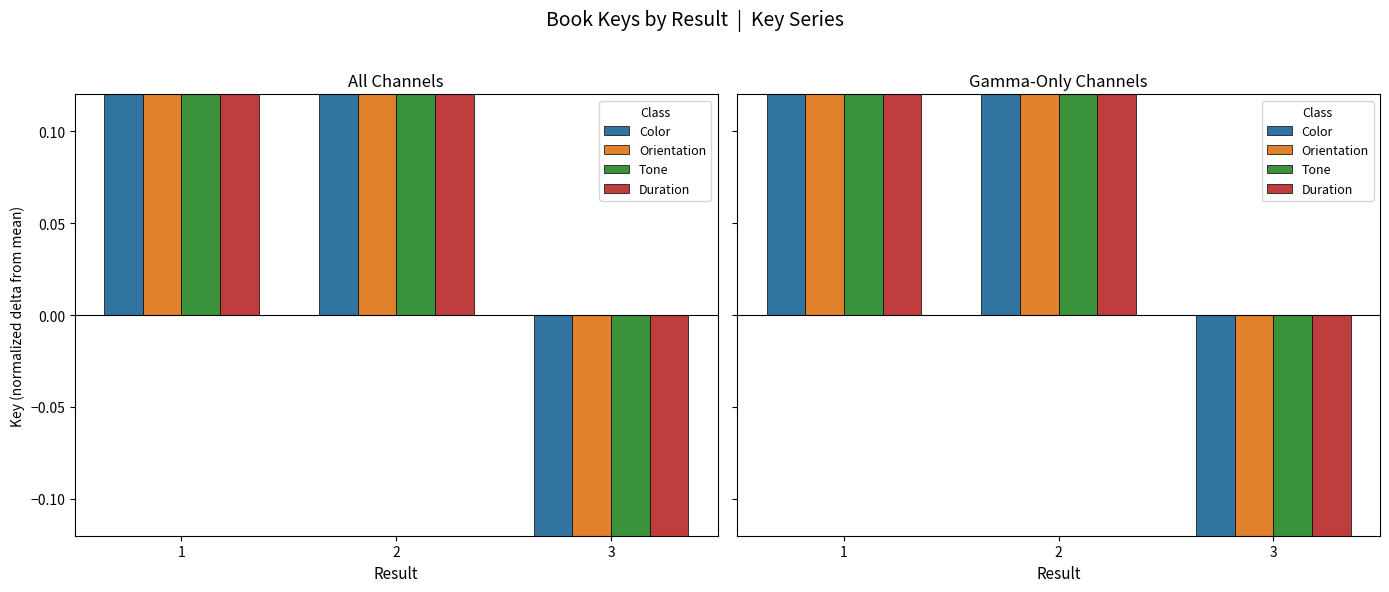

What is the value of the Color bar at the 1st from the left?

2.7